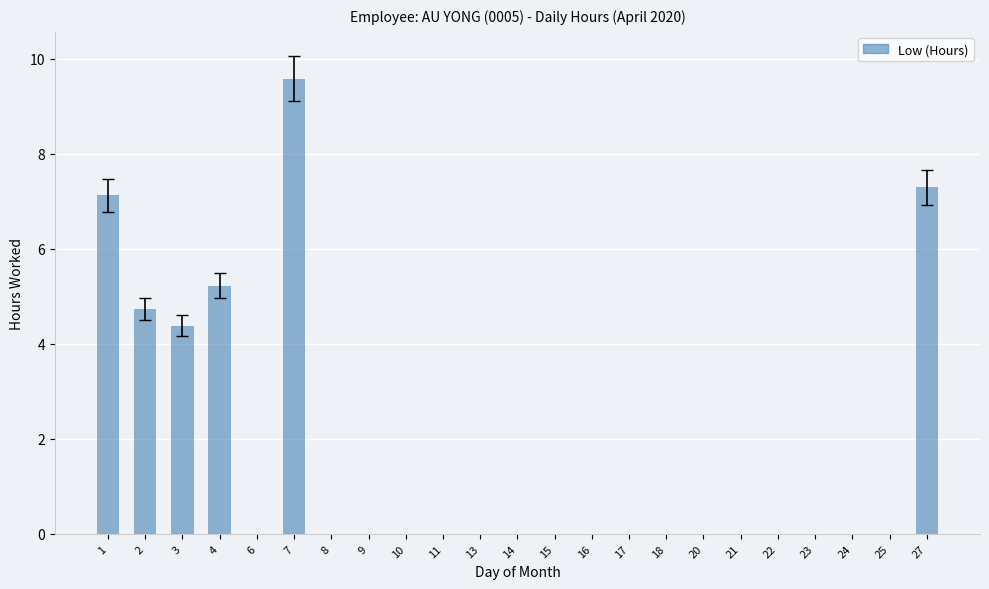

What is the sum of all values?

38.3